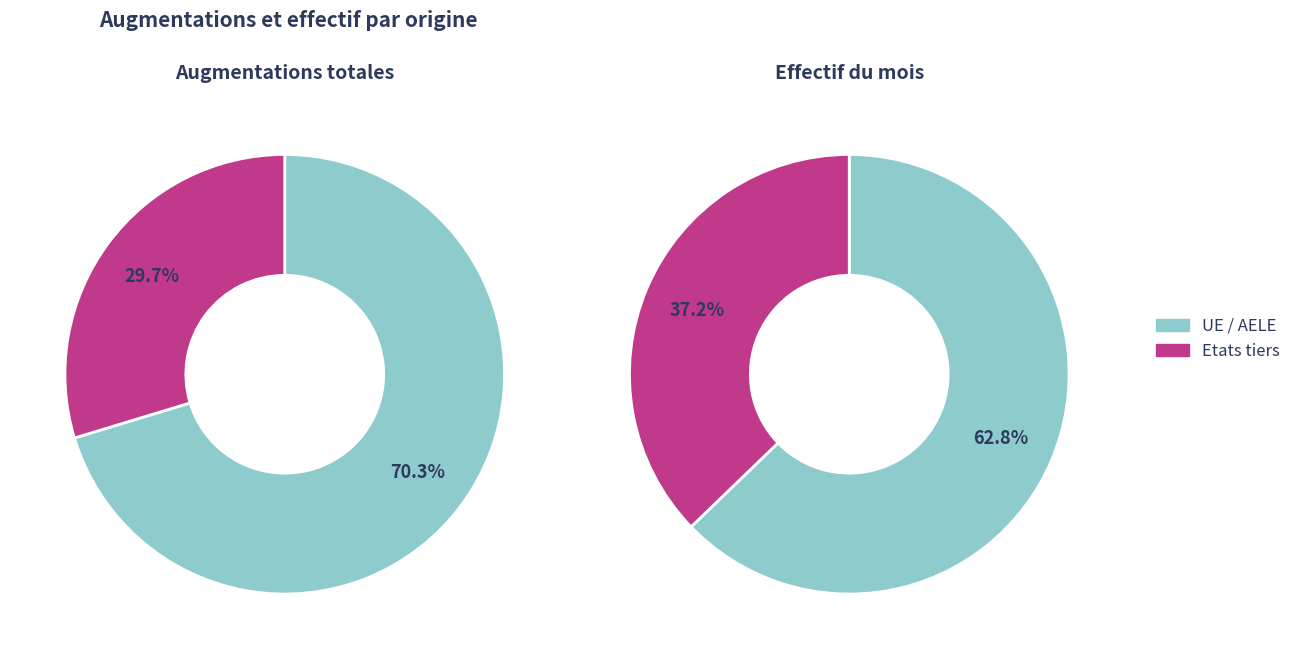

Which has a higher value, Etats tiers or UE / AELE?

UE / AELE